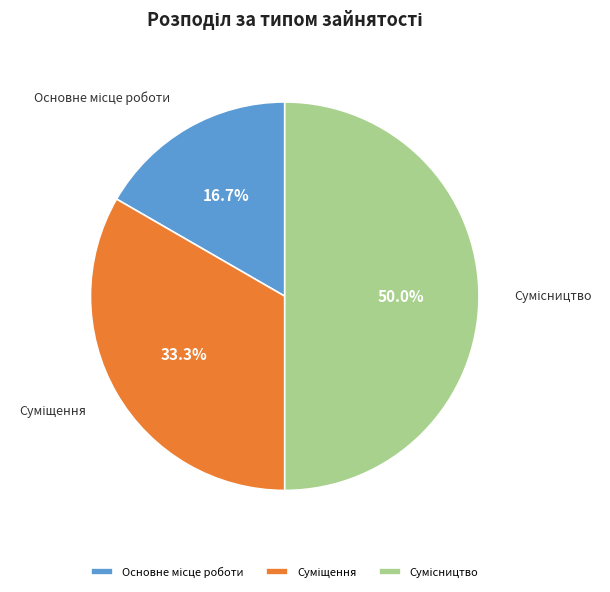

Count the number of slices in the pie.

3